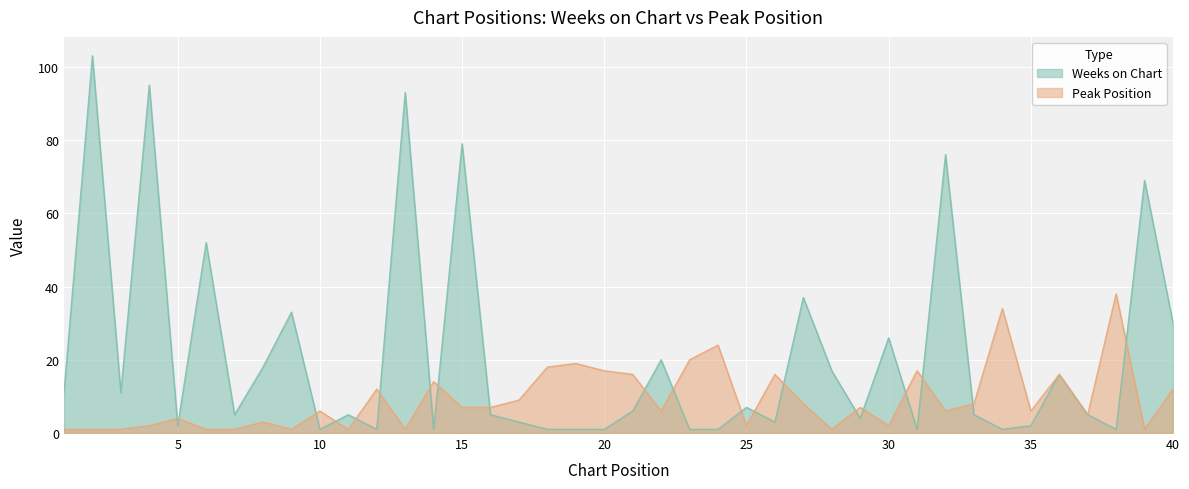

What are all the series names shown in the legend?

Weeks on Chart, Peak Position